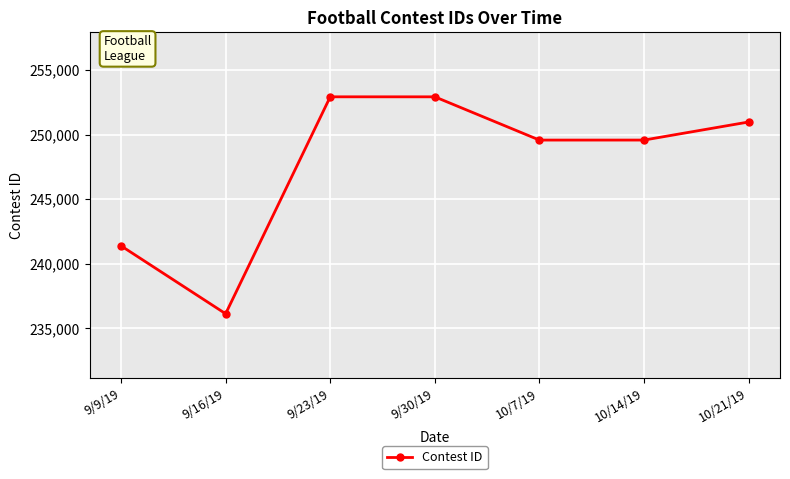

True or false: there are more than 1 points higher than both neighbors.

False